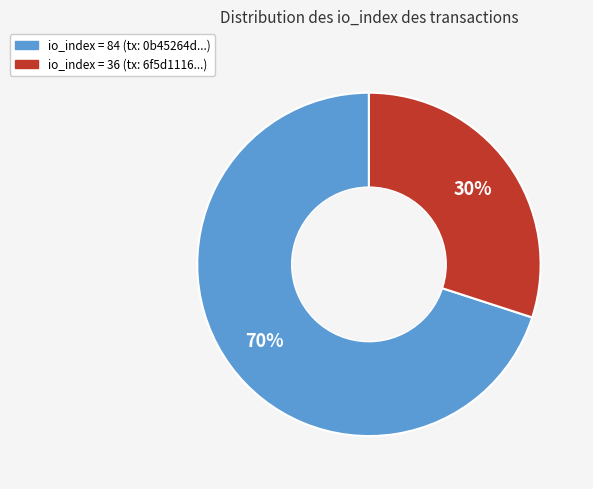

Is there any slice that represents more than half of the pie?

Yes